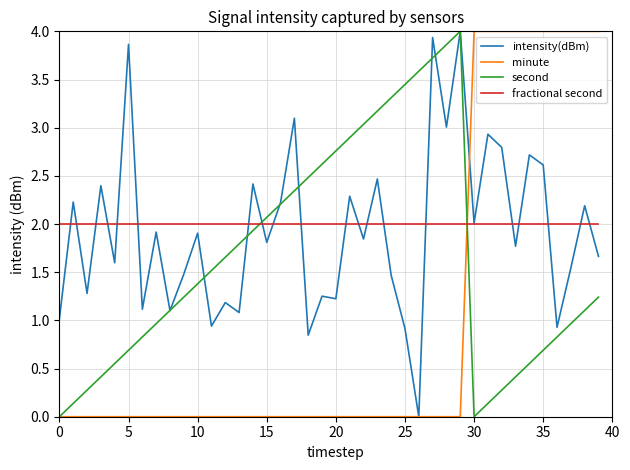

How many intersections are there between second and fractional second?

2